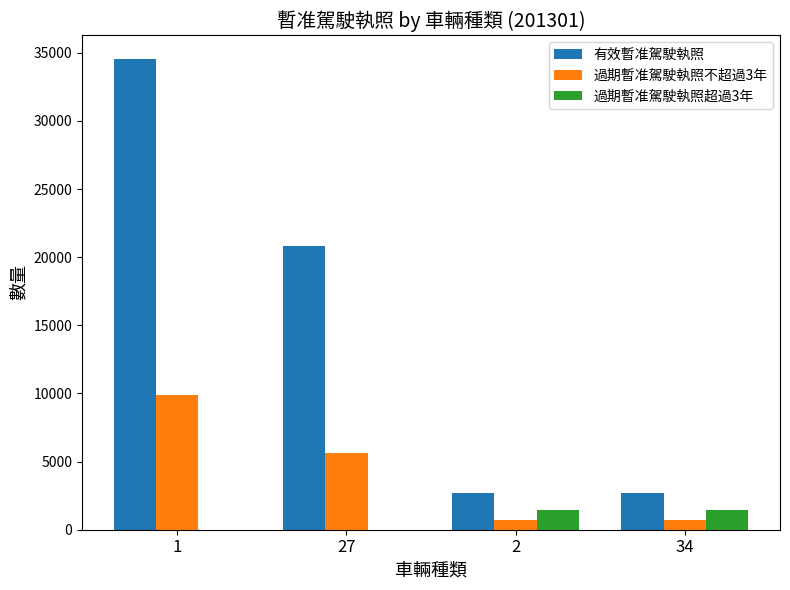

Which series has the largest total across all categories?

有效暫准駕駛執照